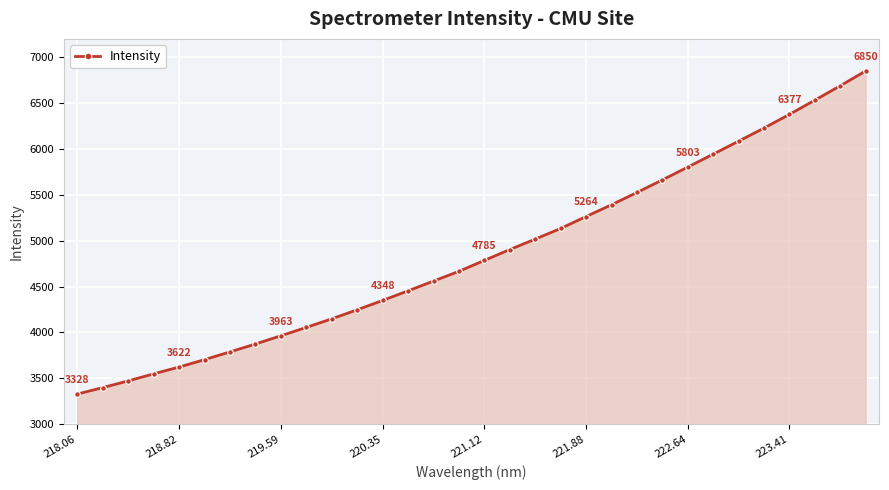

What is the sum of all values?

155361.0